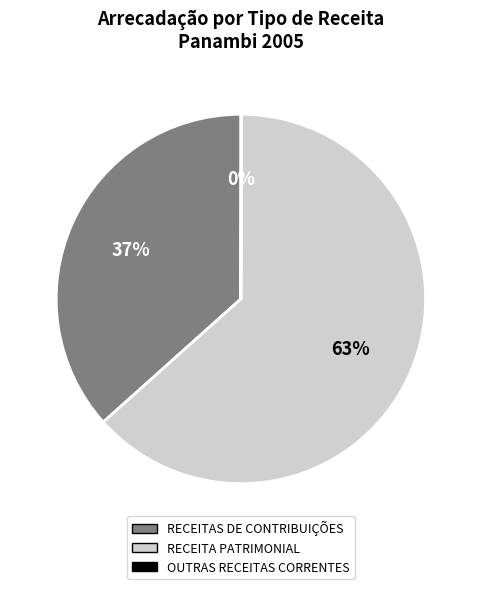

Is there a majority slice in this chart?

Yes